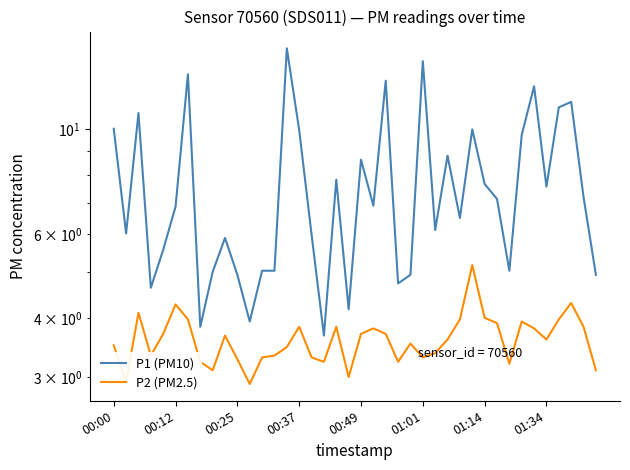

What is the sum of the P2 (PM2.5) values at 00:12 and 29?

8.1